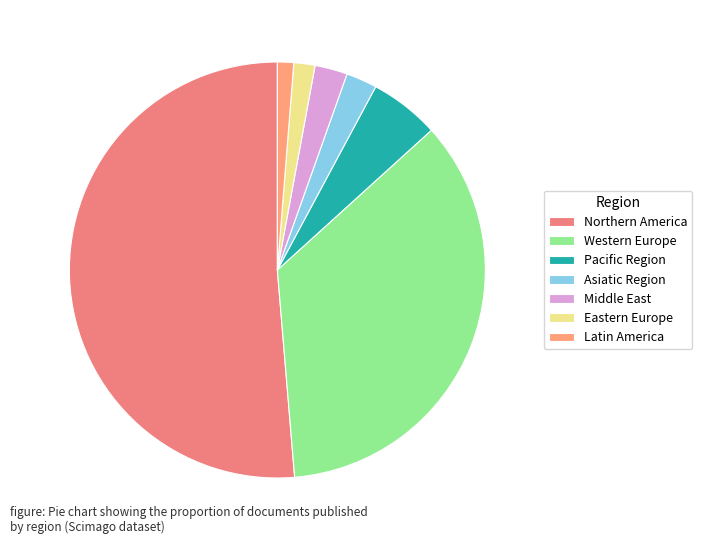

How many slices are in this pie chart?

7